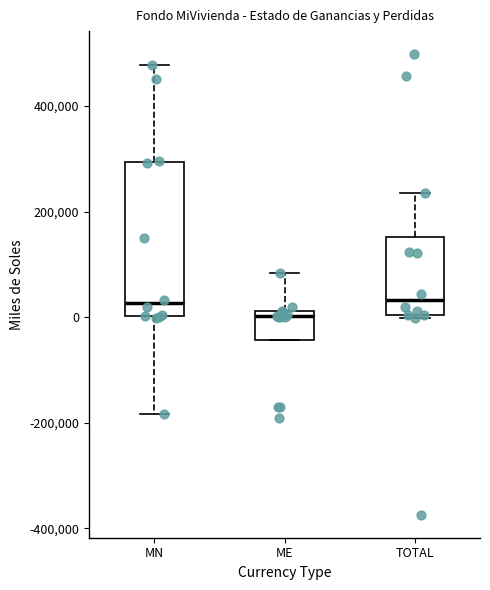

Reading left to right, read every box against the y-axis: the position of its median line, the range the box covers, and the ends of its whiskers. The values are not printed on the chart, so give them approximately, as read against the axis.

MN: median 20000, box 0 to 300000, whiskers -180000 to 480000
ME: median 0, box -40000 to 20000, whiskers -40000 to 80000
TOTAL: median 40000, box 0 to 160000, whiskers 0 (just below the box's lower edge) to 240000